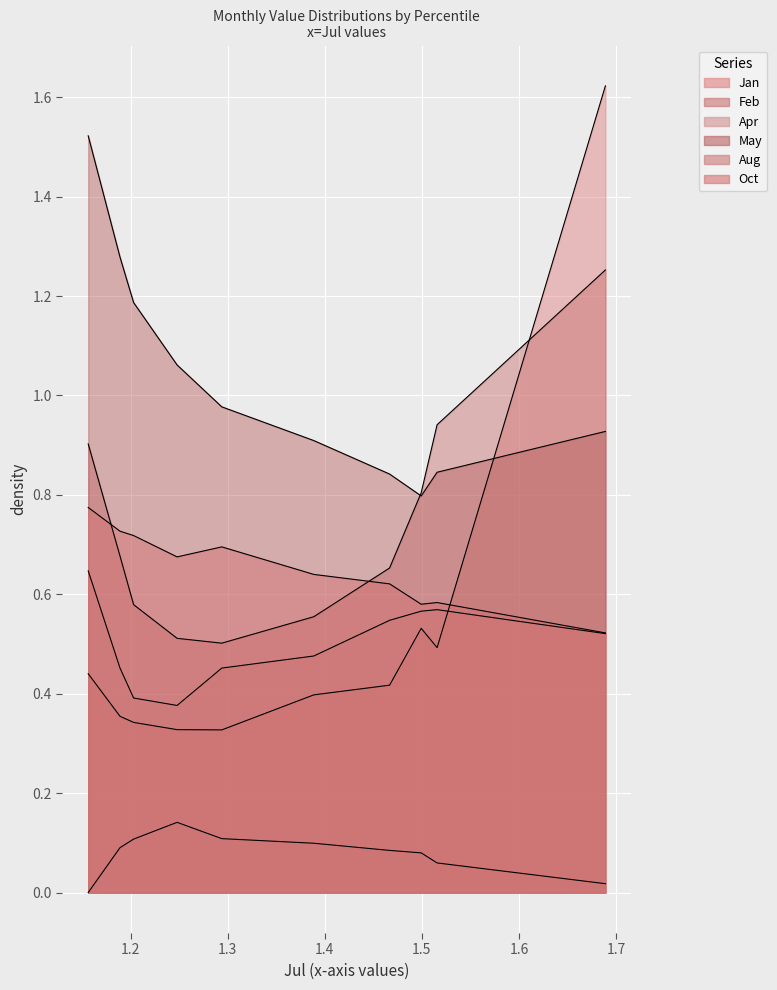

Which series changed the most between pct15 and pct45?

Feb